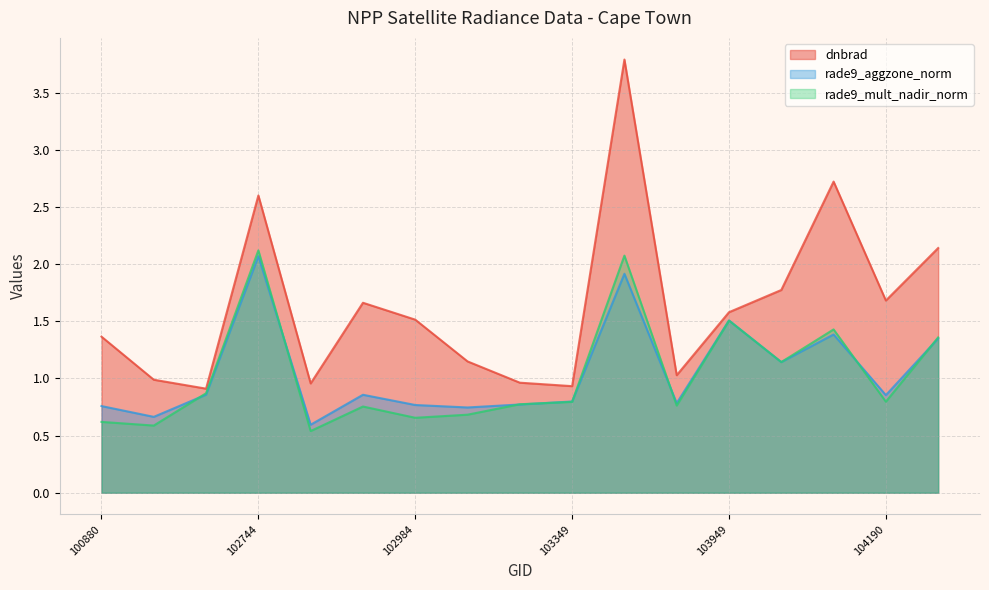

What is the value of the rade9_aggzone_norm point at the 5th from the left?

0.6